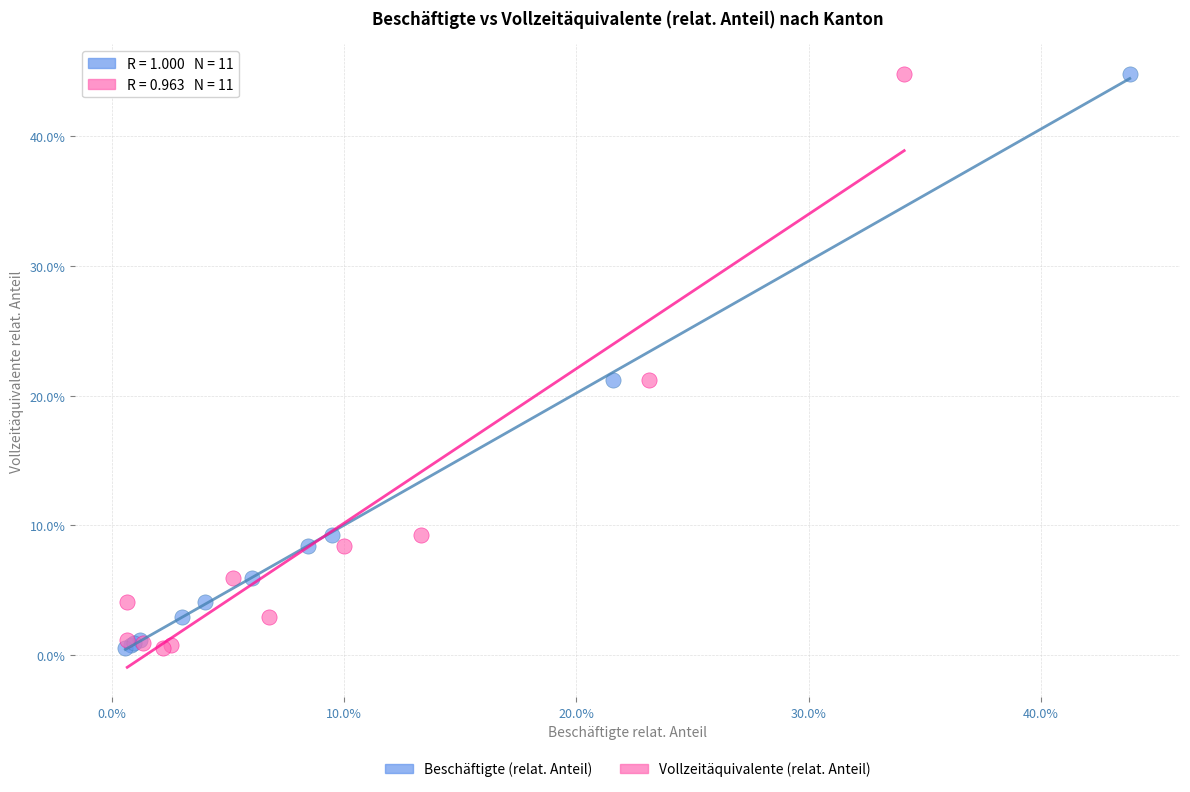

What are all the series names shown in the legend?

Beschäftigte (relat. Anteil), Vollzeitäquivalente (relat. Anteil)